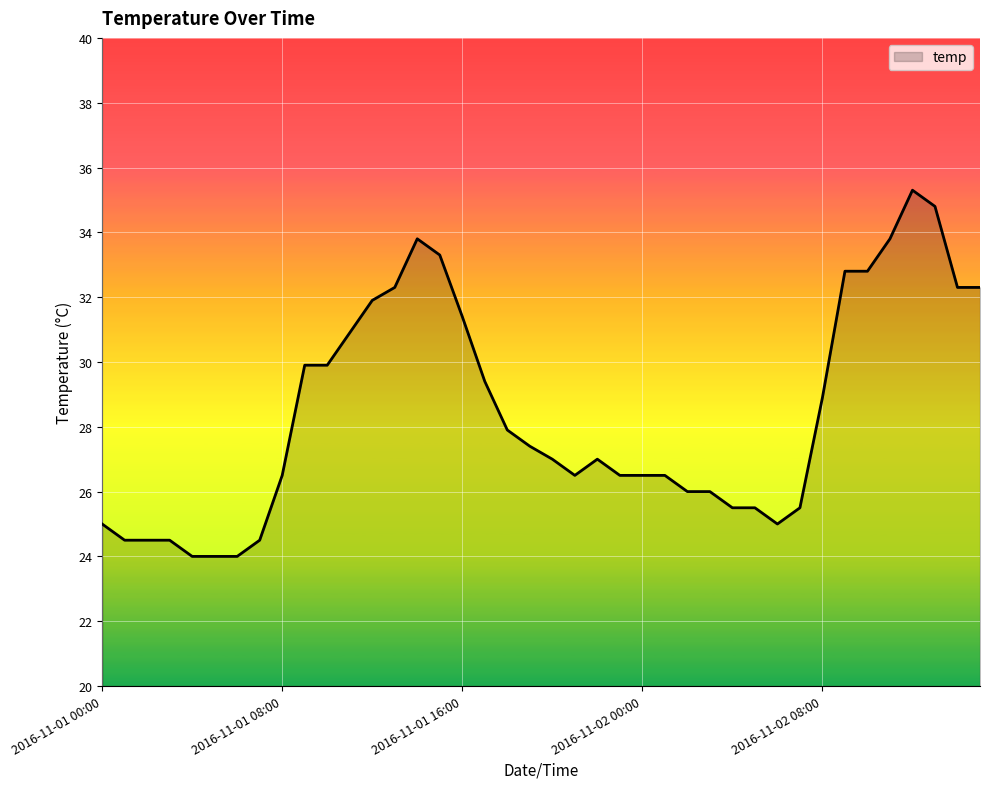

What is the difference between the maximum and minimum values?

11.3